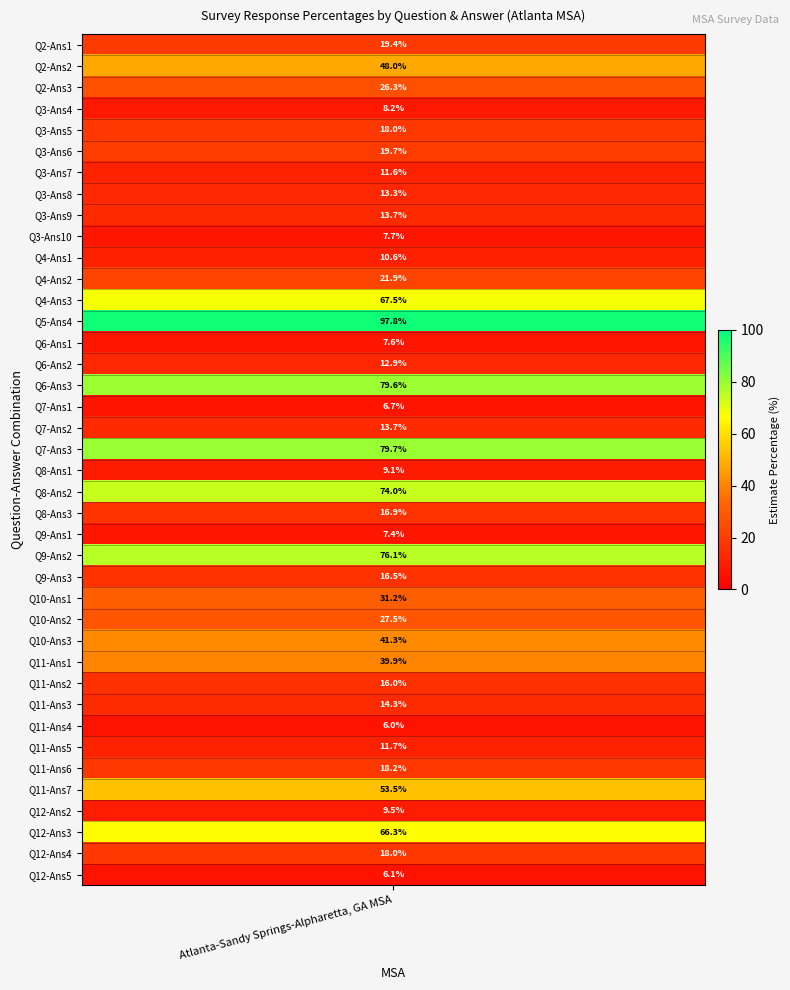

What is the ratio of the value at 10 to the value at 22?

0.6